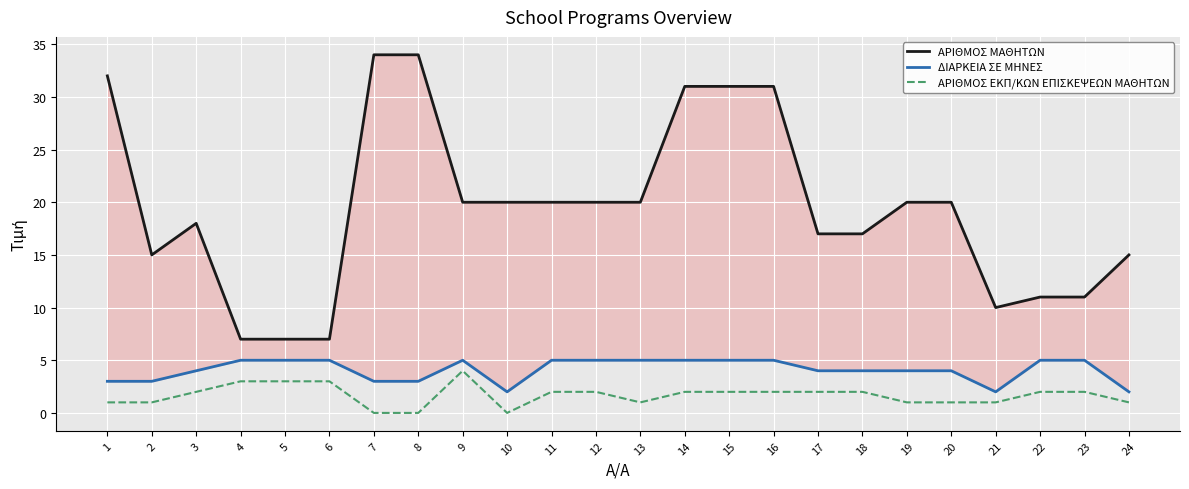

The ΑΡΙΘΜΟΣ ΜΑΘΗΤΩΝ series shows 8 at 13. True or false?

False